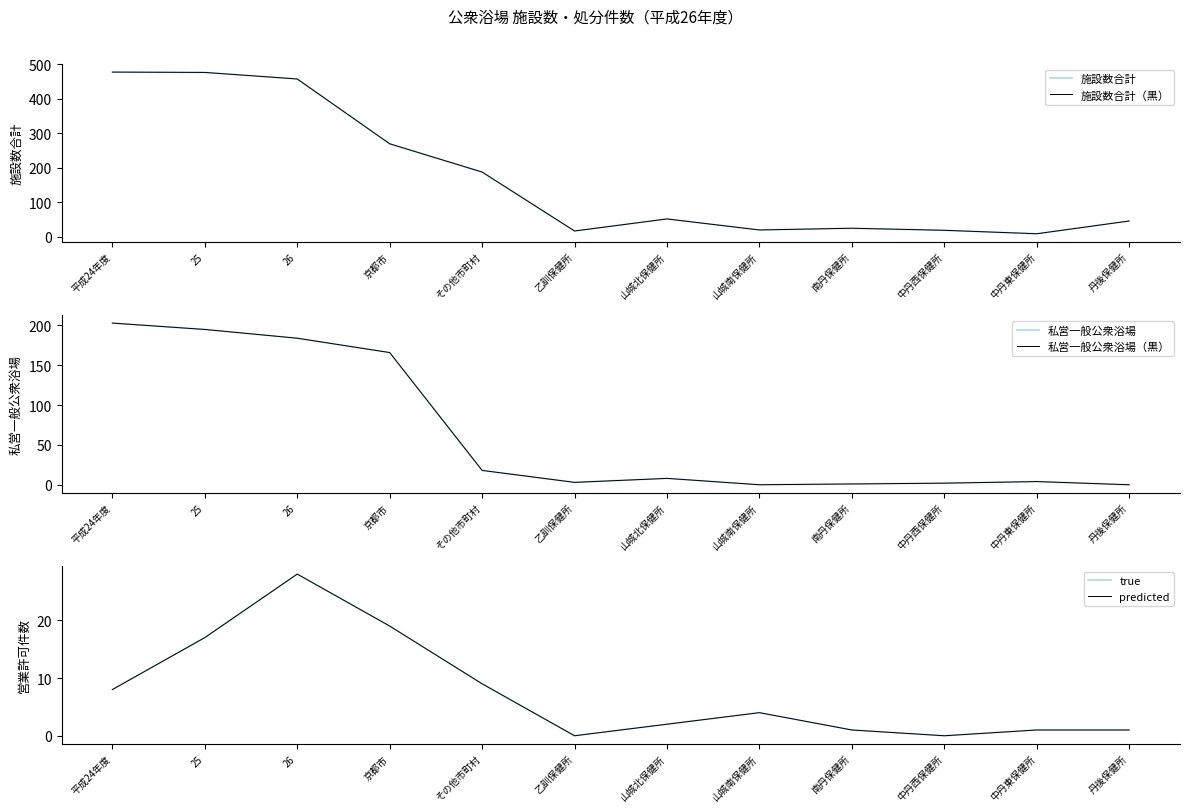

Where is 私営一般公衆浴場 nearest to the value 101?

京都市